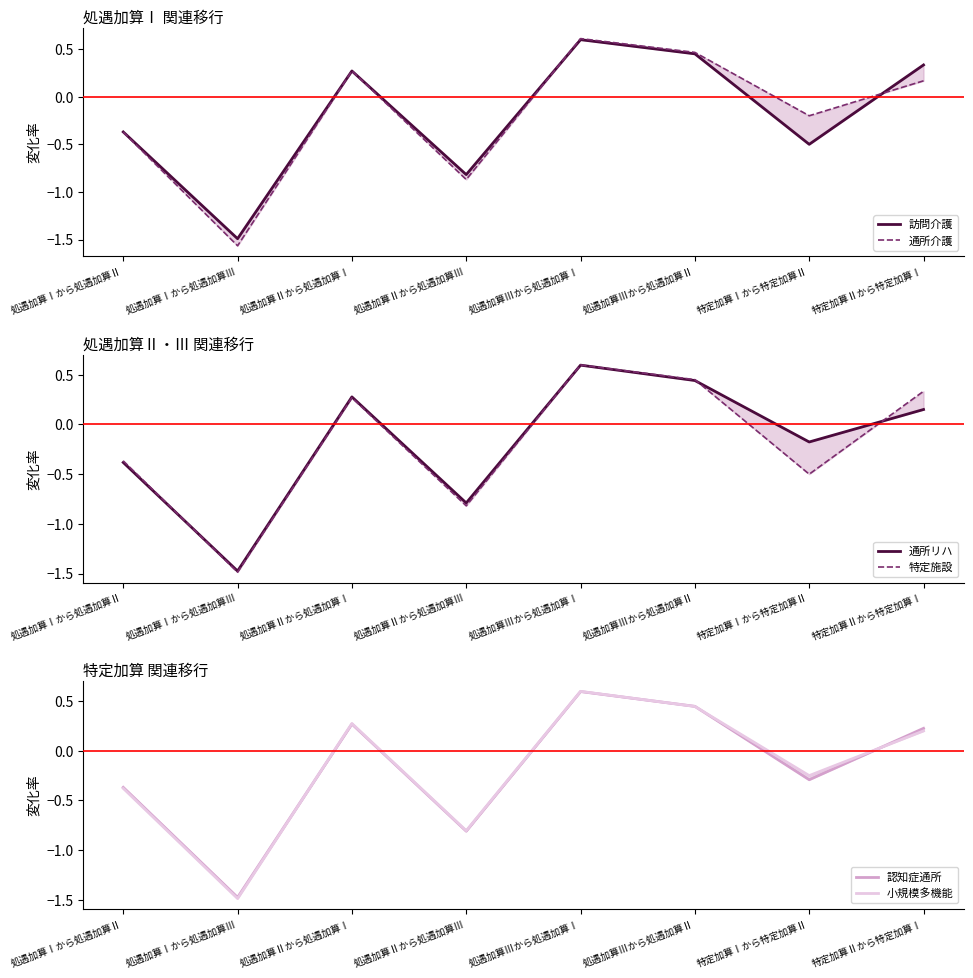

What position from the left is 処遇加算Ⅱから処遇加算Ⅰ?

3